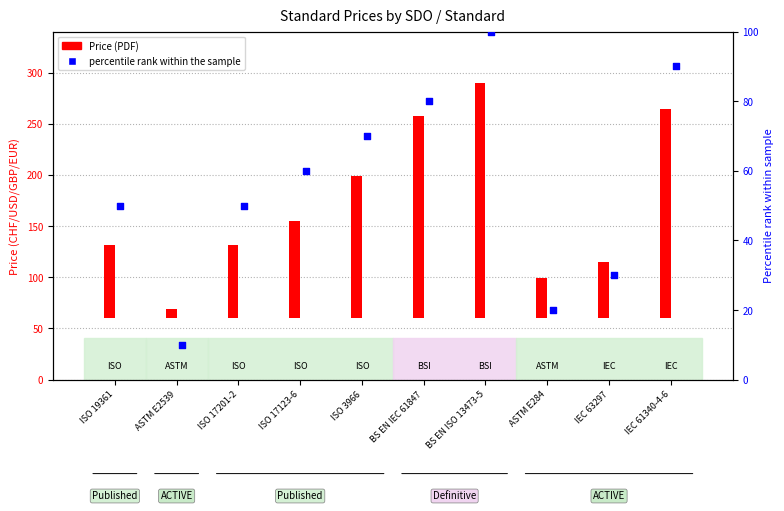

What is the total value across all series at ASTM E2539?

19